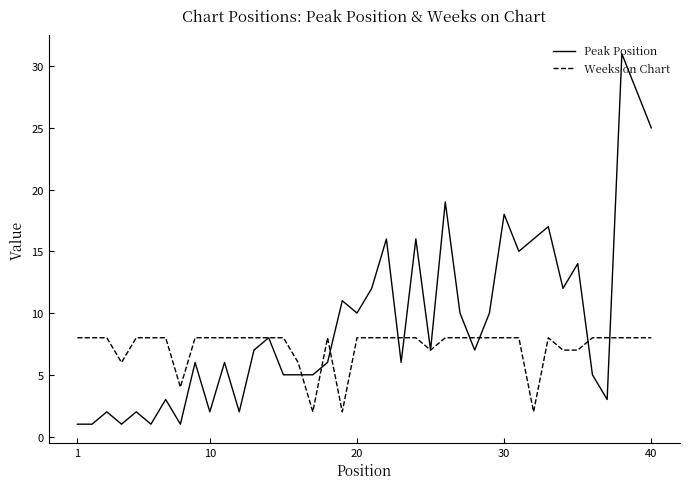

Which series has the largest range (max minus min)?

Peak Position